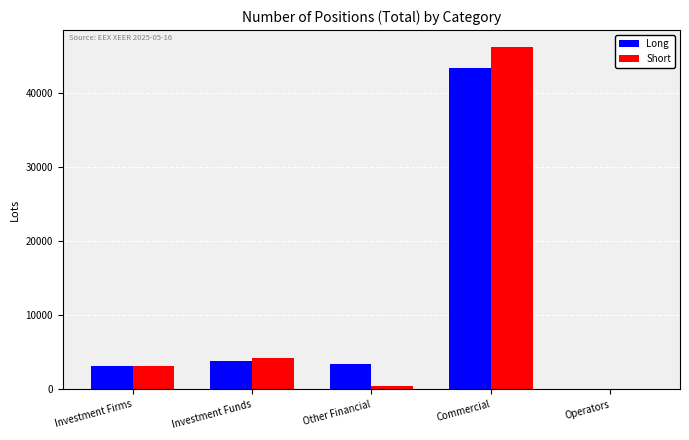

How many groups of bars are there?

5